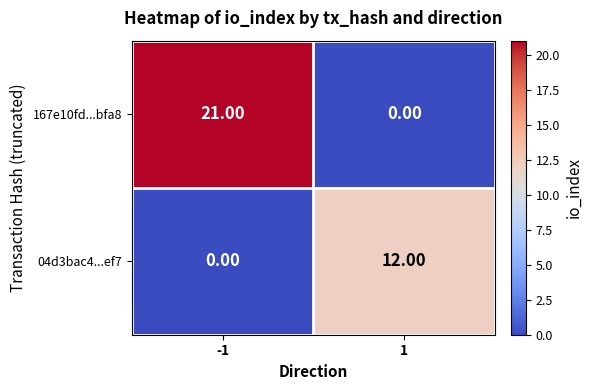

At which category is the sum across all series the highest?

-1